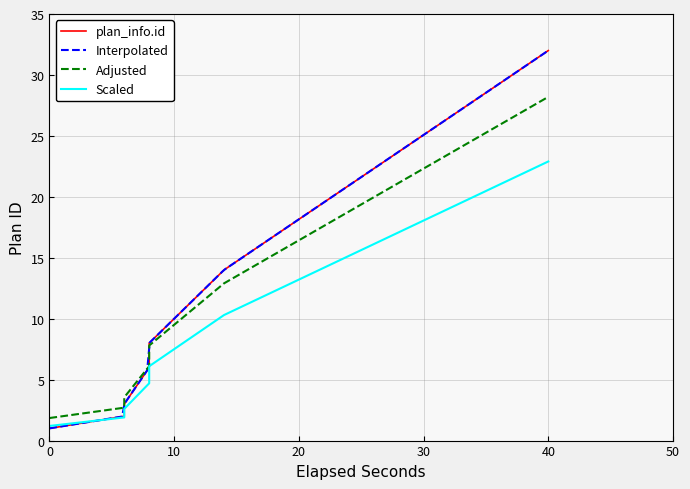

What is the minimum value for Interpolated?

1.0